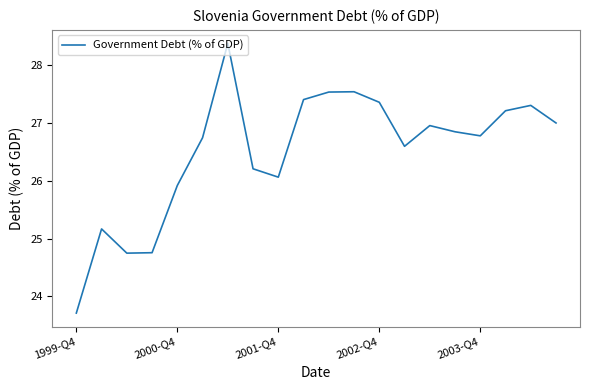

What is the greatest value displayed?

28.4